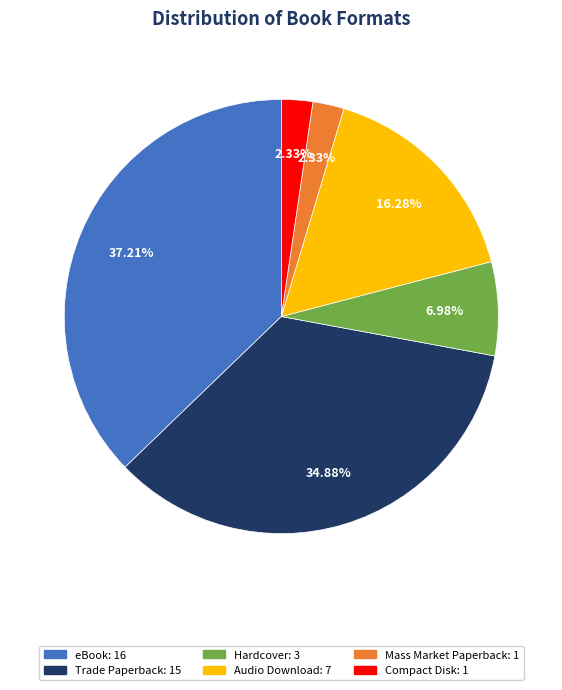

Is there any slice that represents more than half of the pie?

No